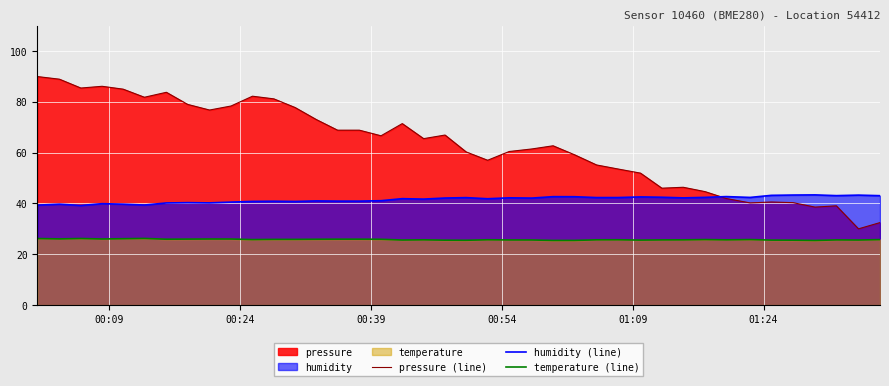

What is the value of the pressure (line) point at the 6th from the left?

81.8